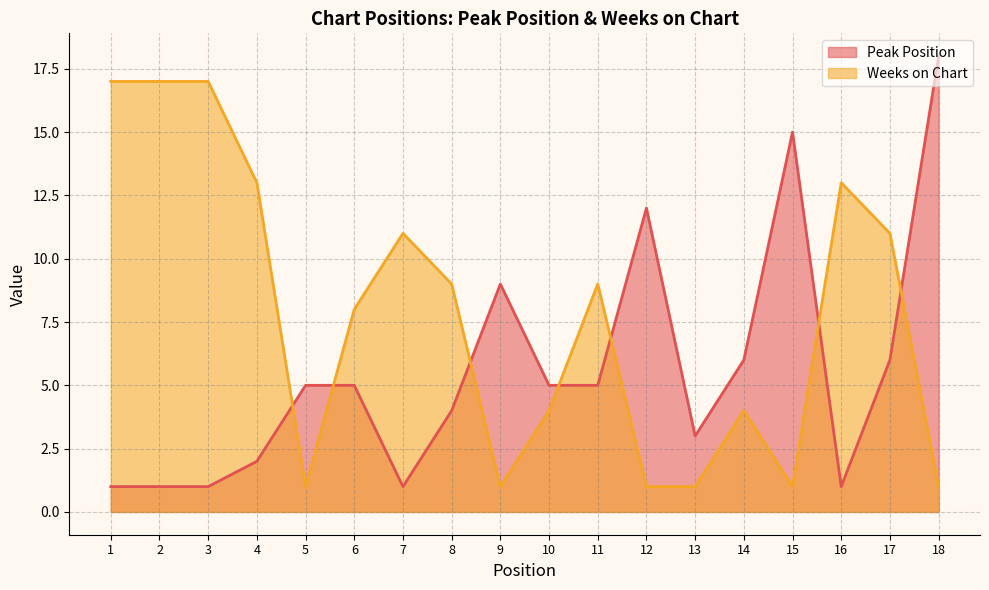

True or false: Weeks on Chart has more than 1 interior local peaks.

True